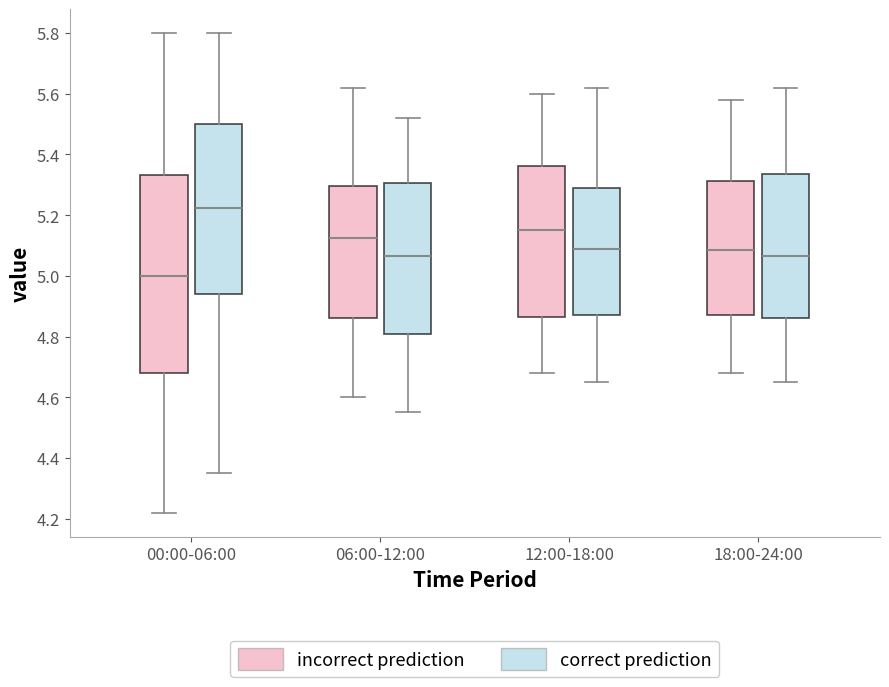

Which box is the tallest, from its lower edge to its upper edge?

00:00-06:00 (incorrect prediction)